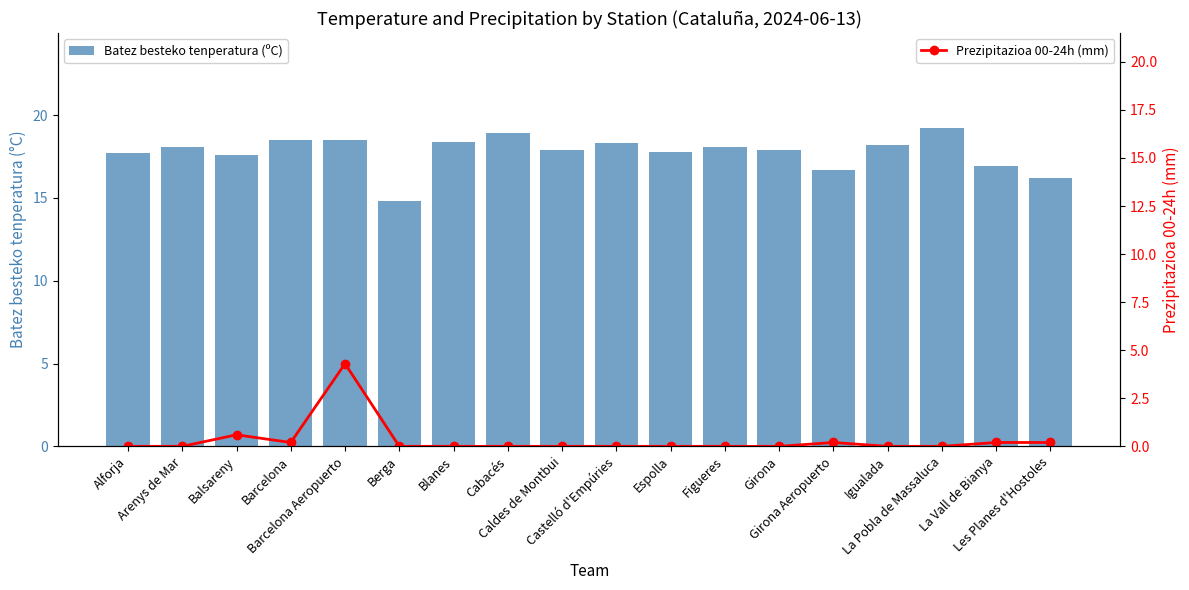

How many groups of bars are there?

18